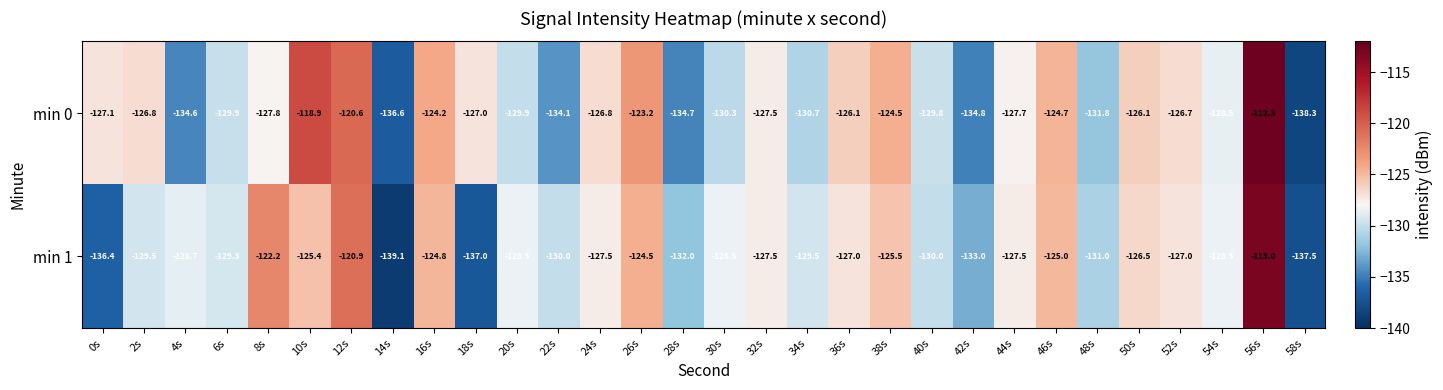

What is the difference between the min 0 values at 52s and 14s?

9.9